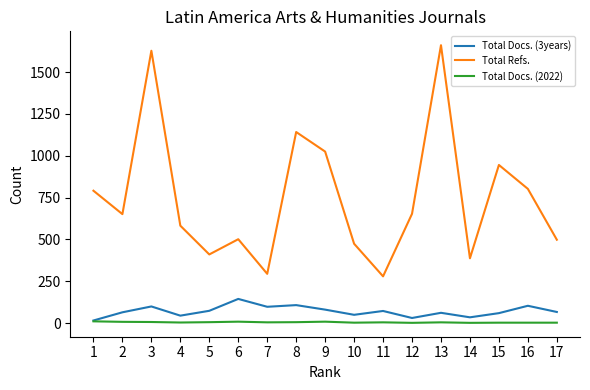

True or false: Total Docs. (2022) and Total Refs. cross at least once.

False